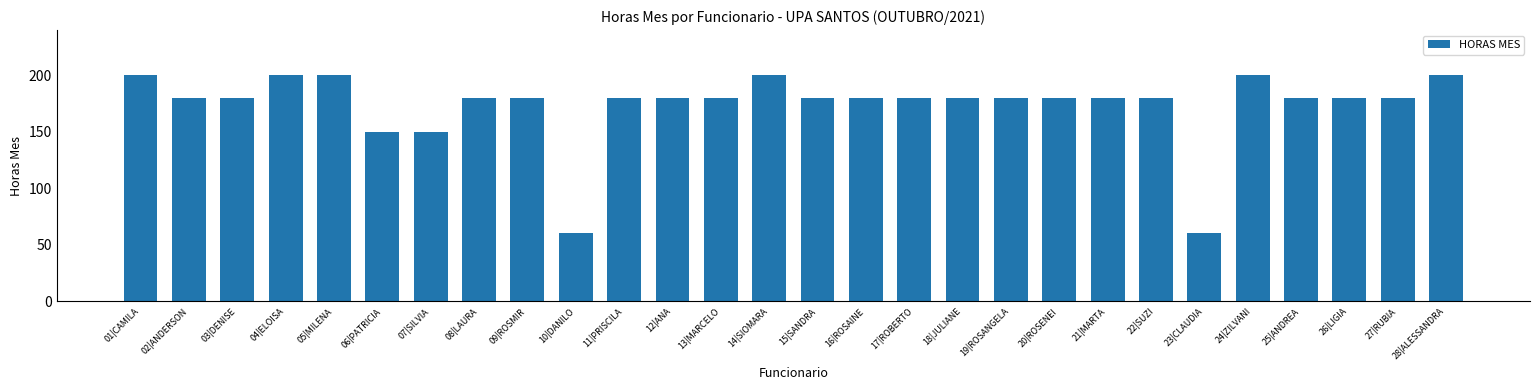

What is the greatest value displayed?

200